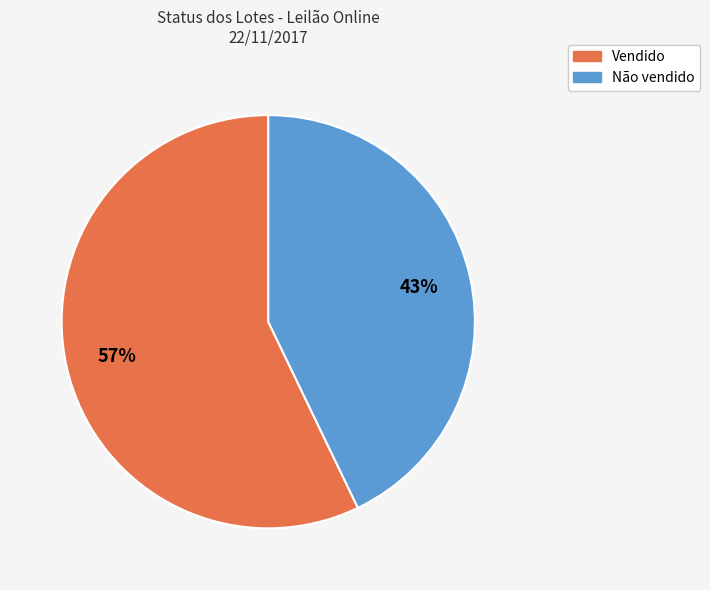

Is it true that Não vendido is 31% of the pie?

False